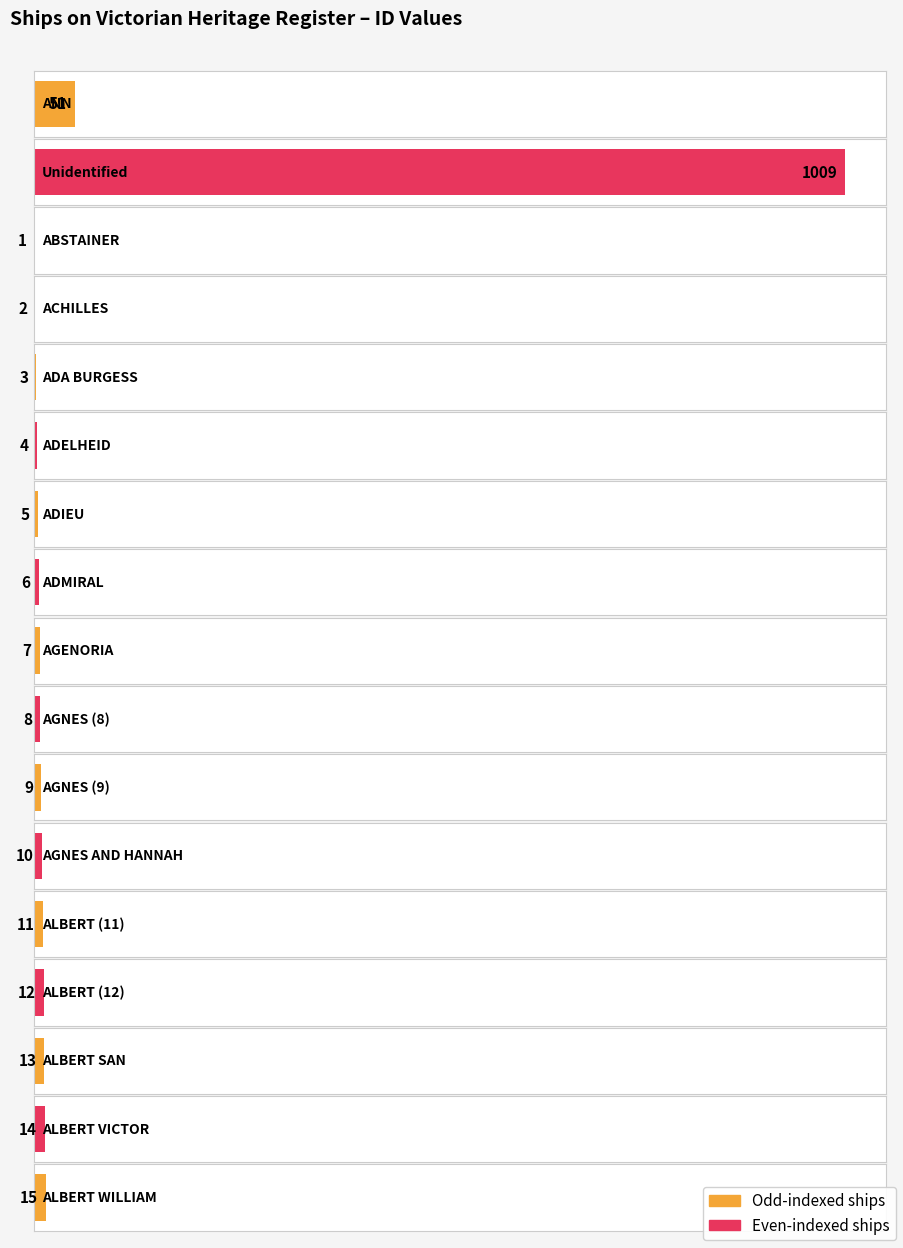

At which label does the data first exceed 9?

ANN